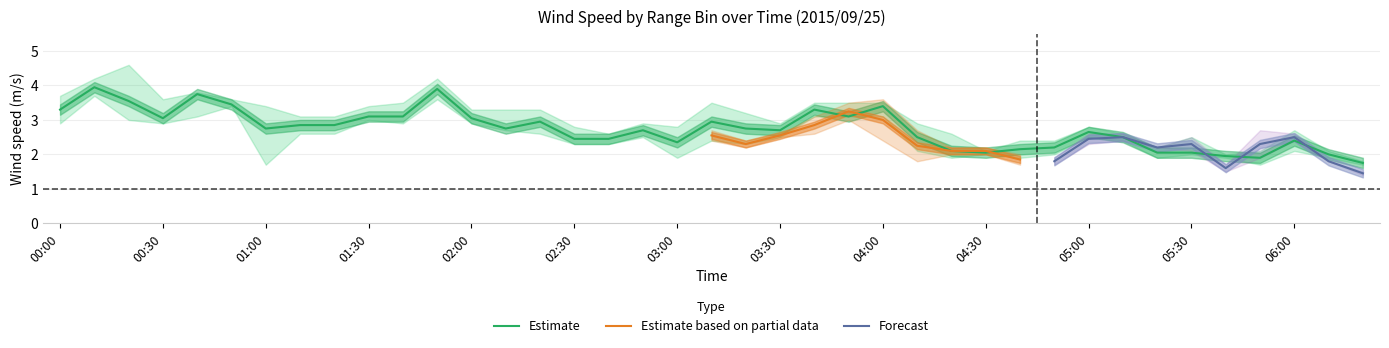

Is it true that col_0_vals equals 4.2 at 01:50?

True